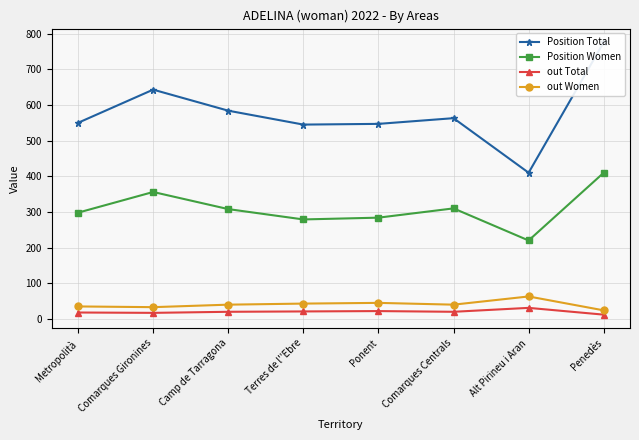

The Position Women series shows 308 at Camp de Tarragona. True or false?

True